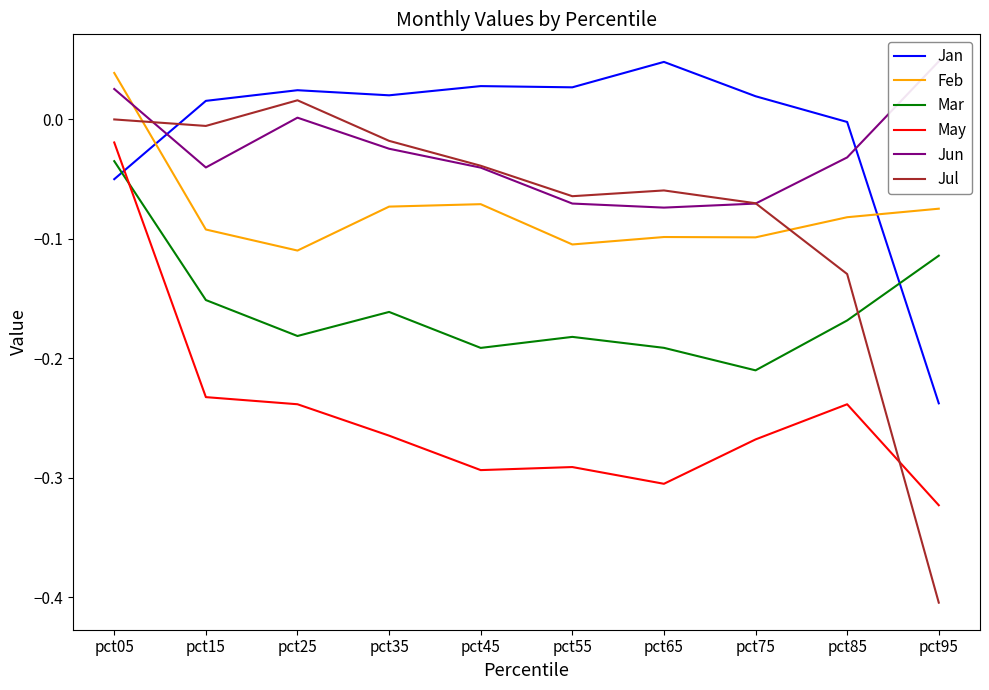

Where do Jan and Mar first cross each other?

pct05 and pct15